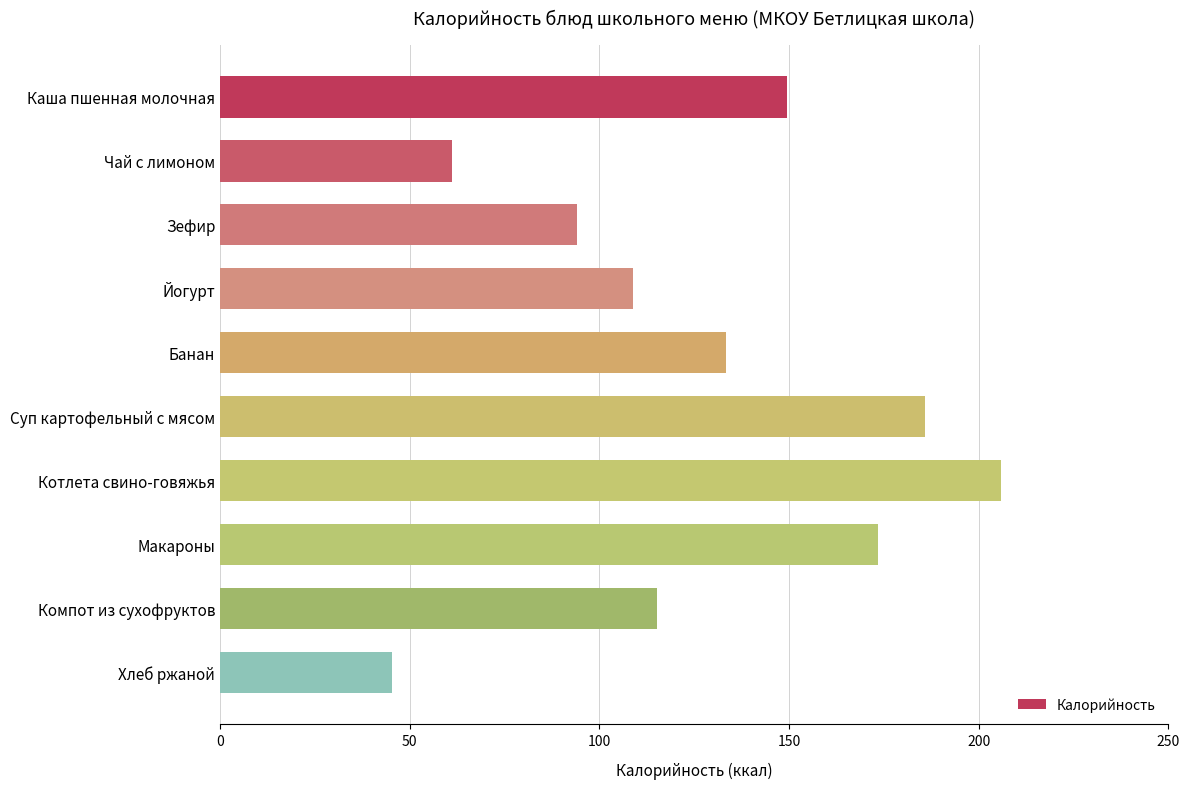

What is the minimum value shown in the chart?

45.5